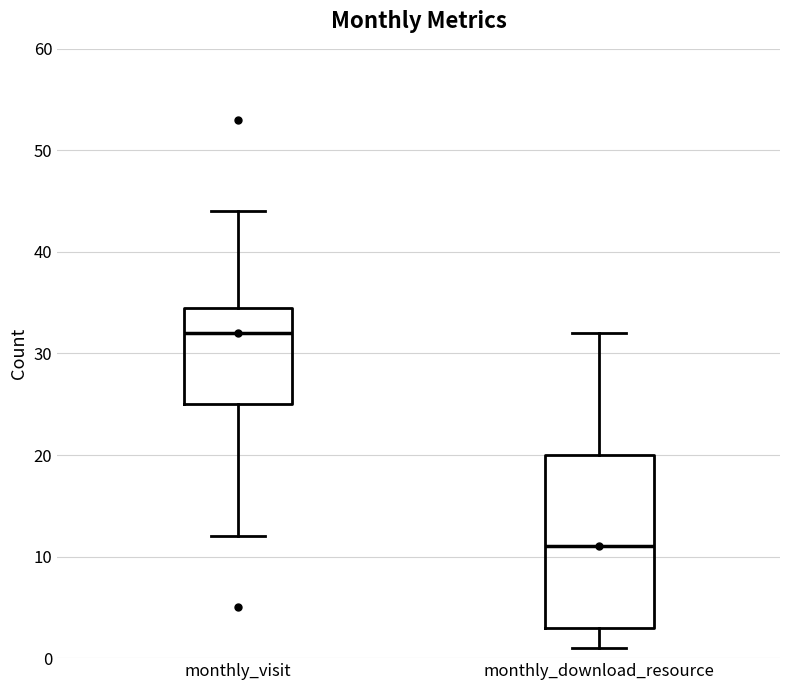

Reading left to right, read every box against the y-axis: the position of its median line, the range the box covers, and the ends of its whiskers. The values are not printed on the chart, so give them approximately, as read against the axis.

monthly_visit: median 32, box 25 to 35, whiskers 12 to 44
monthly_download_resource: median 11, box 3 to 20, whiskers 1 to 32